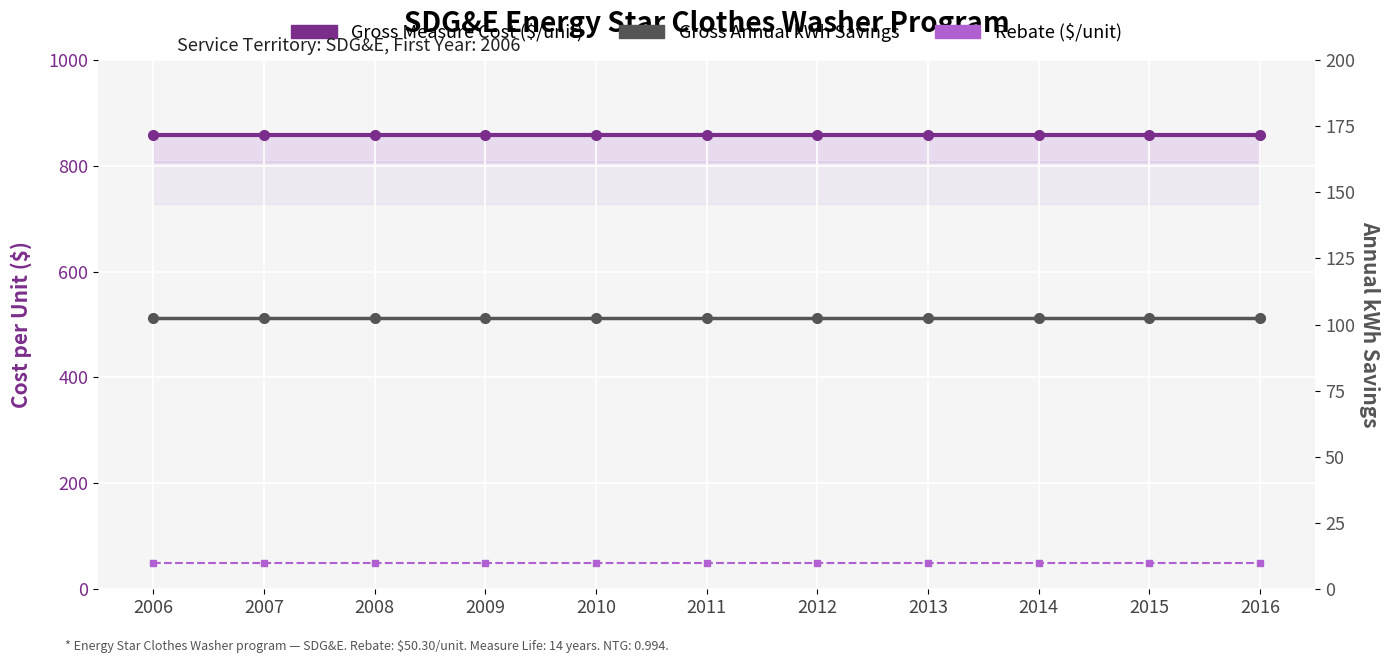

What is the maximum value shown in the chart?

858.1